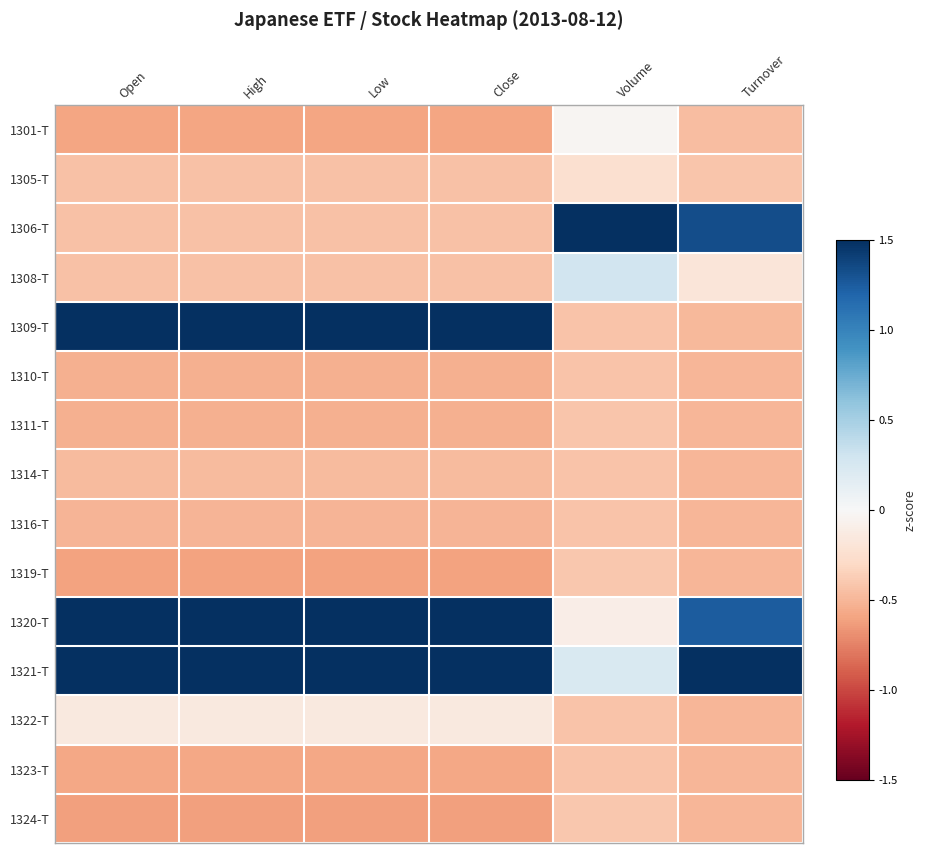

Reading right to left, extract all data points from this chart.

1301-T: Turnover=-0.5	Volume=-0.0	Close=-0.6	Low=-0.6	High=-0.6	Open=-0.6
1305-T: Turnover=-0.4	Volume=-0.2	Close=-0.4	Low=-0.4	High=-0.4	Open=-0.4
1306-T: Turnover=1.3	Volume=1.5	Close=-0.4	Low=-0.4	High=-0.4	Open=-0.4
1308-T: Turnover=-0.2	Volume=0.3	Close=-0.4	Low=-0.4	High=-0.4	Open=-0.4
1309-T: Turnover=-0.5	Volume=-0.4	Close=1.5	Low=1.5	High=1.5	Open=1.5
1310-T: Turnover=-0.5	Volume=-0.4	Close=-0.5	Low=-0.5	High=-0.5	Open=-0.5
1311-T: Turnover=-0.5	Volume=-0.4	Close=-0.5	Low=-0.5	High=-0.5	Open=-0.5
1314-T: Turnover=-0.5	Volume=-0.4	Close=-0.5	Low=-0.5	High=-0.5	Open=-0.5
1316-T: Turnover=-0.5	Volume=-0.4	Close=-0.5	Low=-0.5	High=-0.5	Open=-0.5
1319-T: Turnover=-0.5	Volume=-0.4	Close=-0.6	Low=-0.6	High=-0.6	Open=-0.6
1320-T: Turnover=1.2	Volume=-0.1	Close=1.5	Low=1.5	High=1.5	Open=1.5
1321-T: Turnover=1.5	Volume=0.2	Close=1.5	Low=1.5	High=1.5	Open=1.5
1322-T: Turnover=-0.5	Volume=-0.4	Close=-0.1	Low=-0.1	High=-0.1	Open=-0.2
1323-T: Turnover=-0.5	Volume=-0.4	Close=-0.6	Low=-0.6	High=-0.6	Open=-0.6
1324-T: Turnover=-0.5	Volume=-0.4	Close=-0.6	Low=-0.6	High=-0.6	Open=-0.6